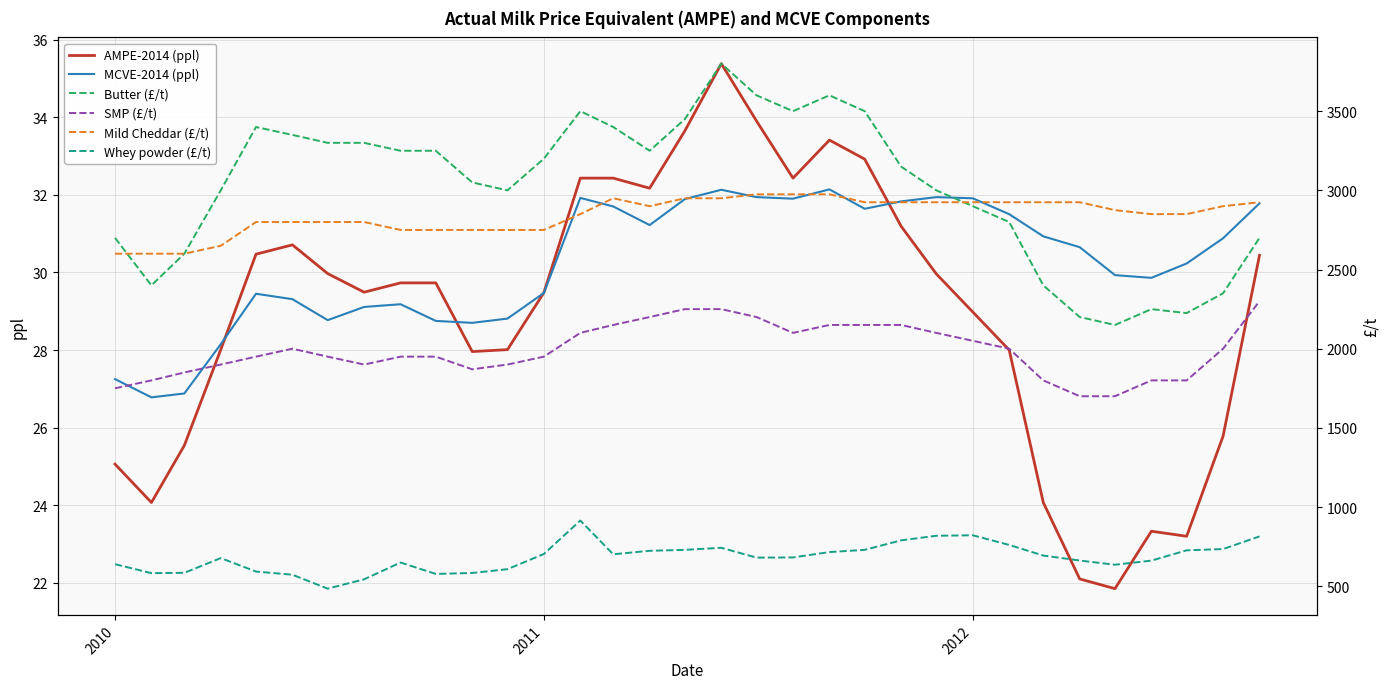

What is the minimum value for MCVE-2014 (ppl)?

26.8